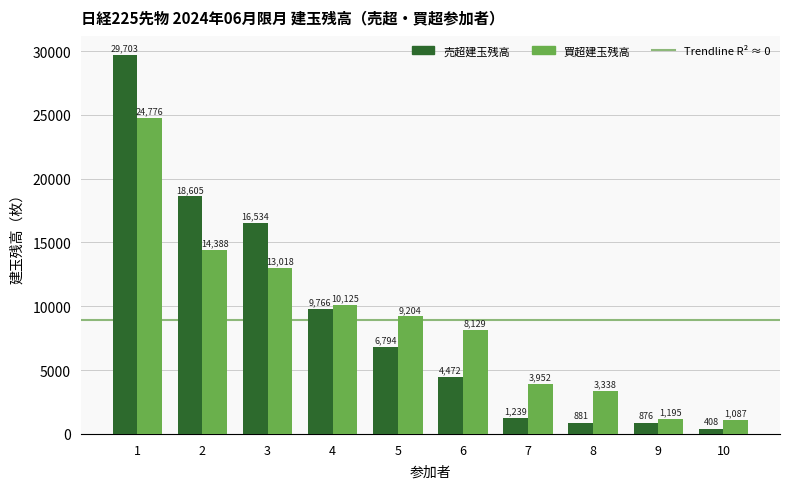

What is the difference between the maximum and minimum values in the 買超建玉残高 series?

23689